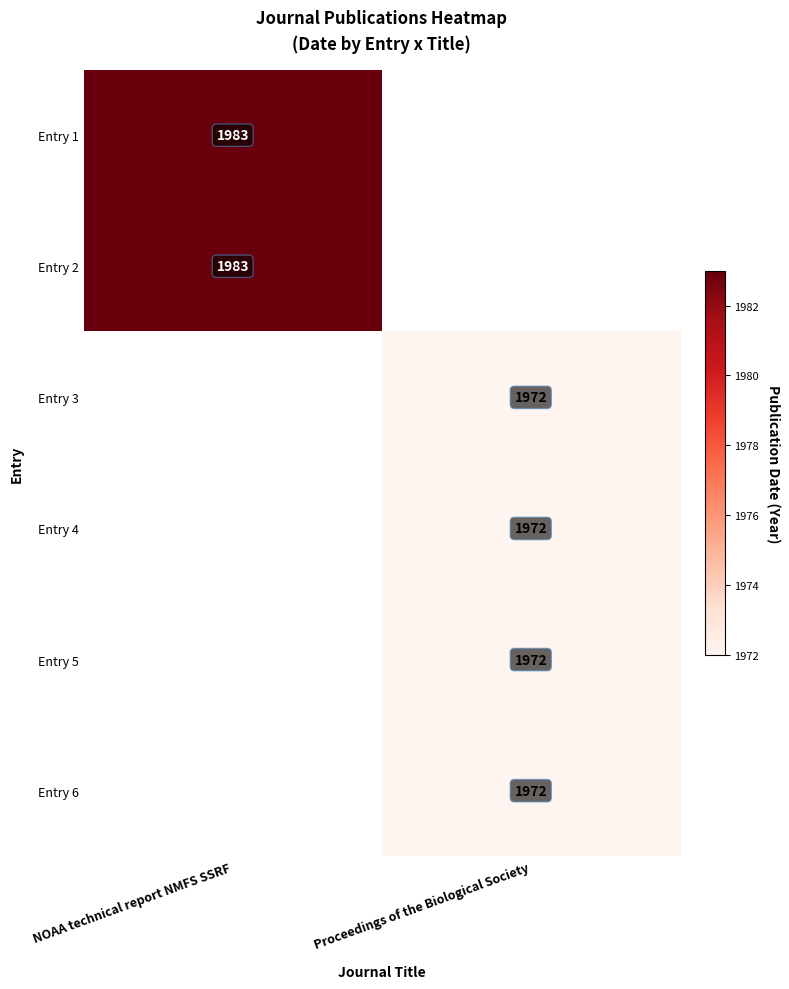

How many categories are shown in the chart?

2